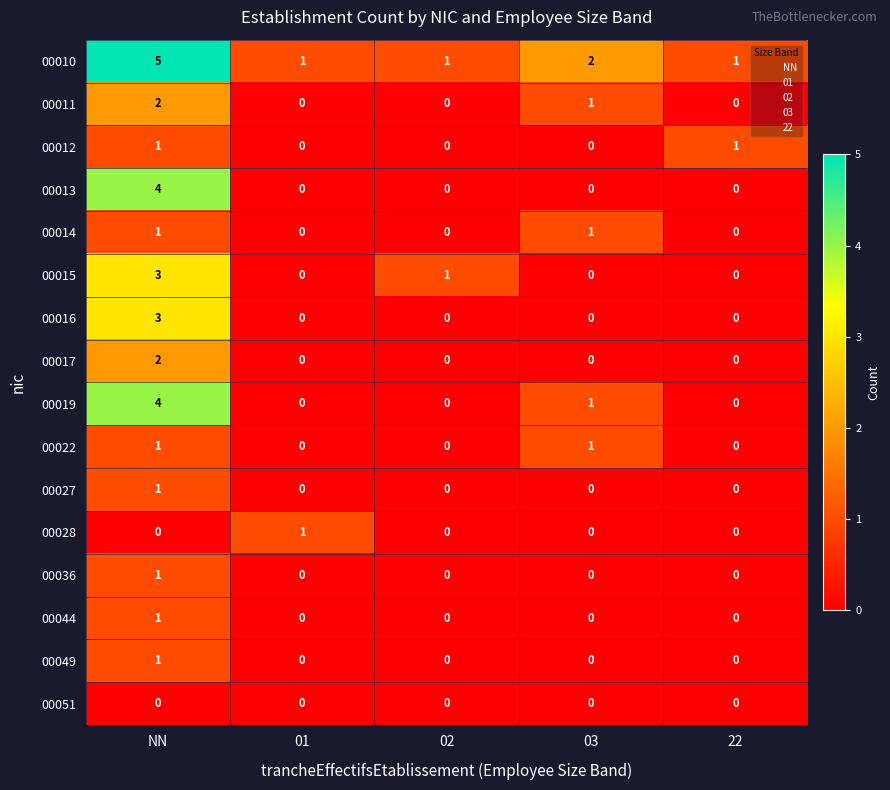

At which category is the sum across all series the highest?

NN